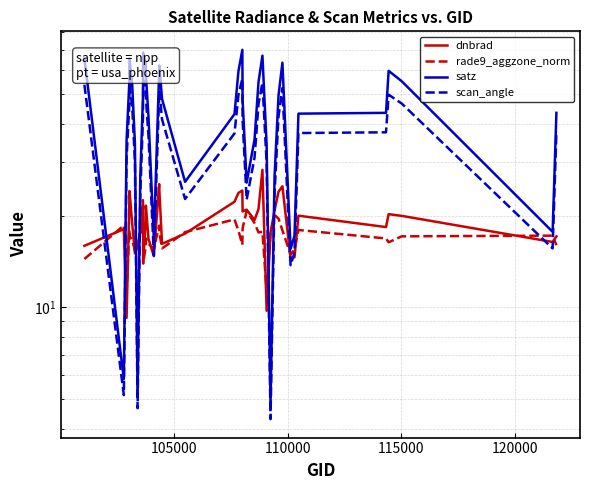

True or false: dnbrad has more than 1 points higher than both neighbors.

True